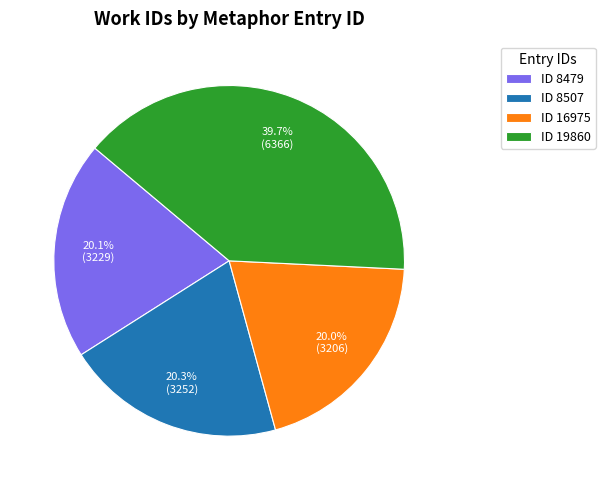

What portion of the pie excludes ID 8507?

79.7%